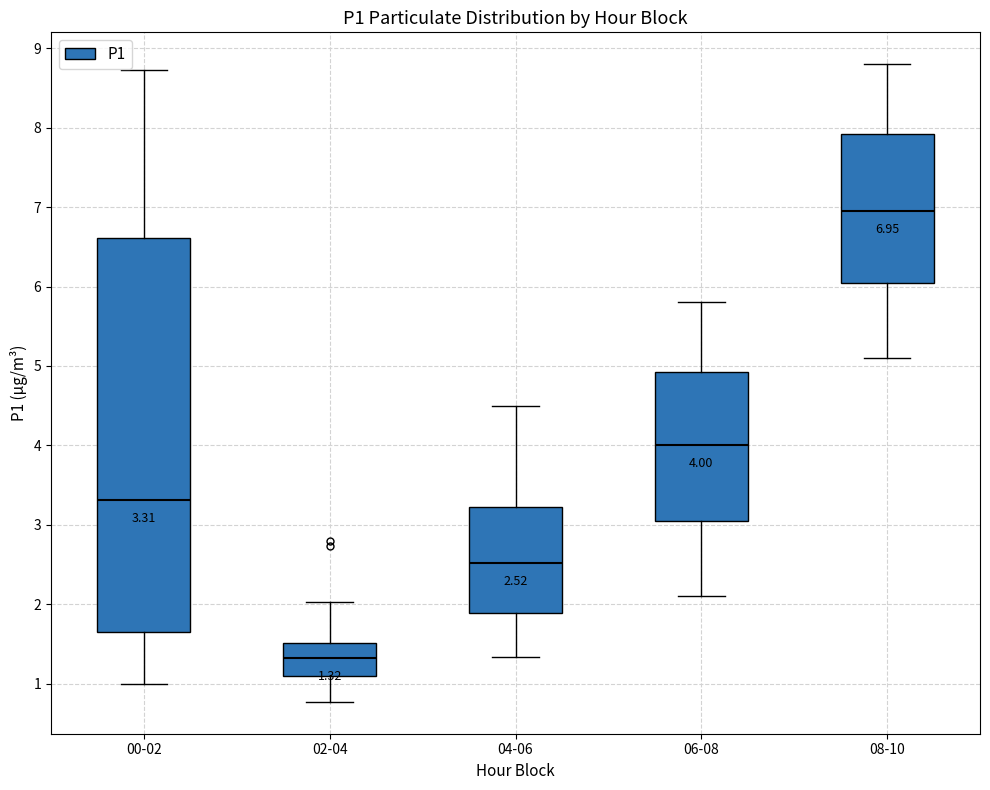

Which box has the lowest median line?

02-04